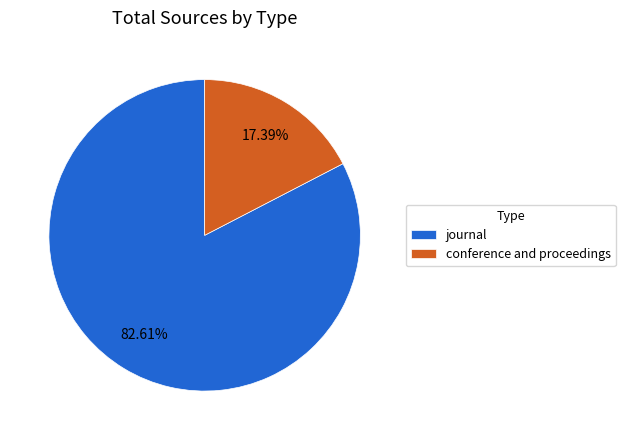

Which slice is the largest?

journal